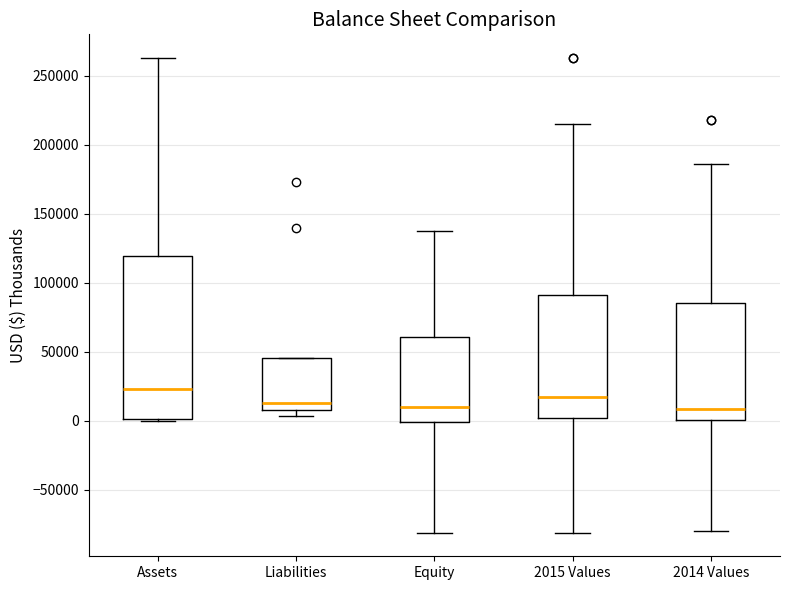

Where is the lower edge of the box for 2015 Values on the y-axis? The values are not printed on the chart, so give them approximately, as read against the axis.

0